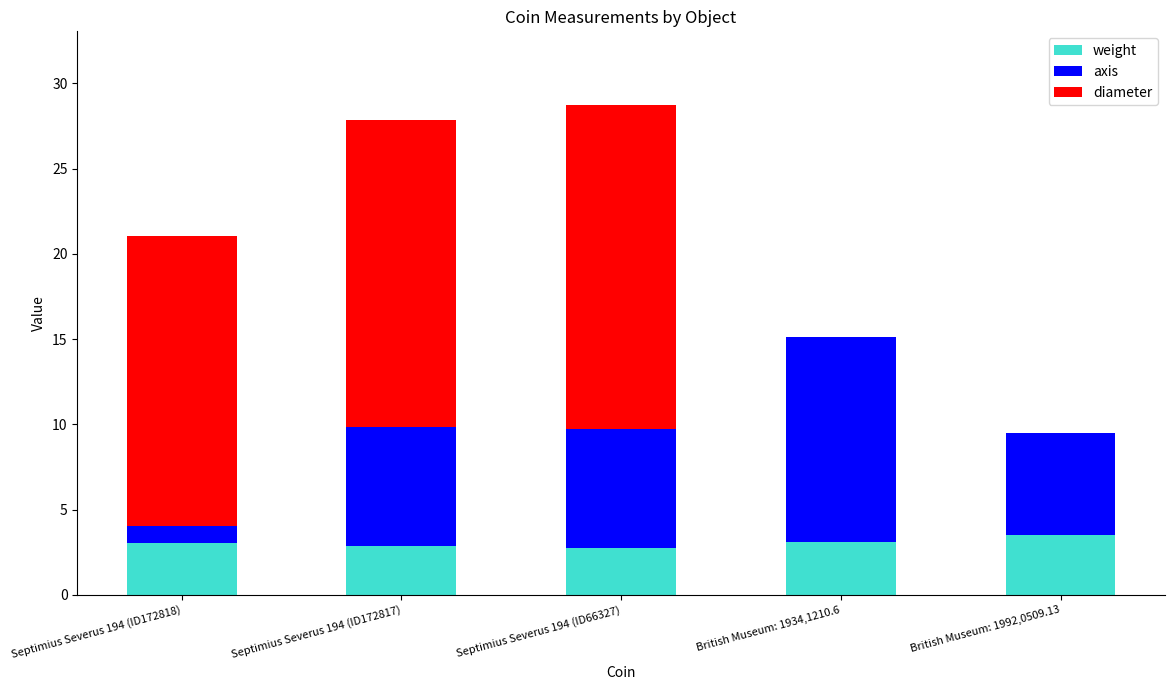

What is the sum of the weight values at British Museum: 1992,0509.13 and Septimius Severus 194 (ID172818)?

6.6